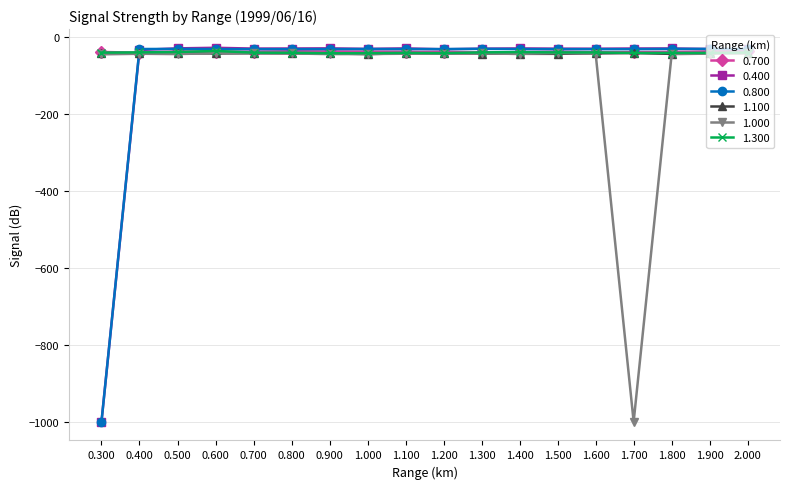

At which label does 0.700 first exceed -38?

0.500